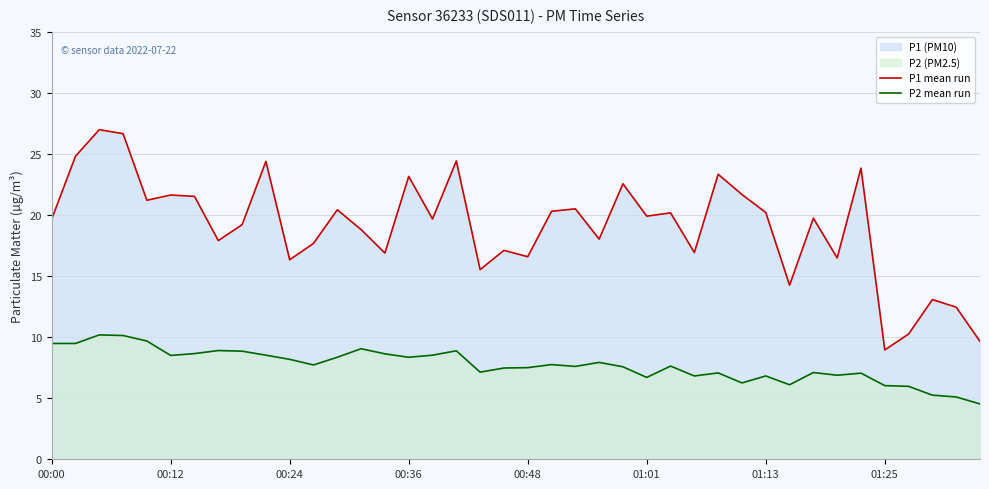

What is the smallest value displayed?

4.5